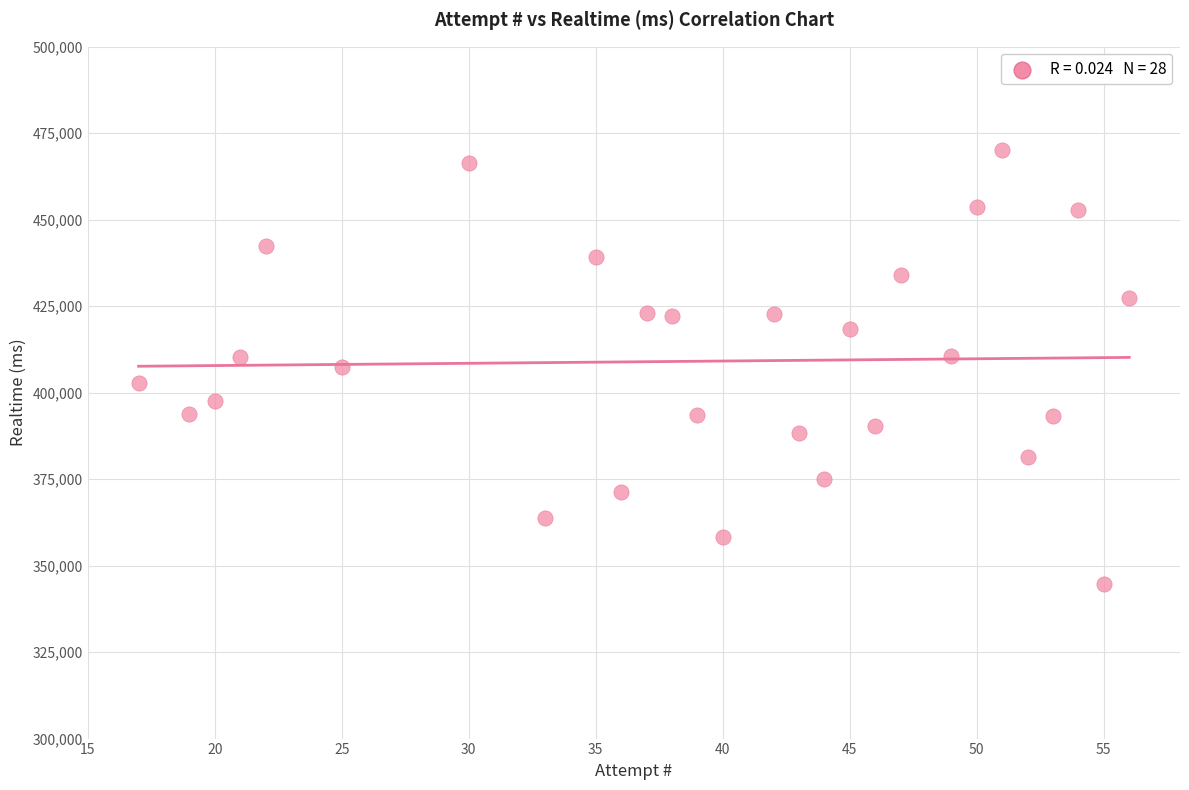

What is the range of Y values (max minus min)?

125424